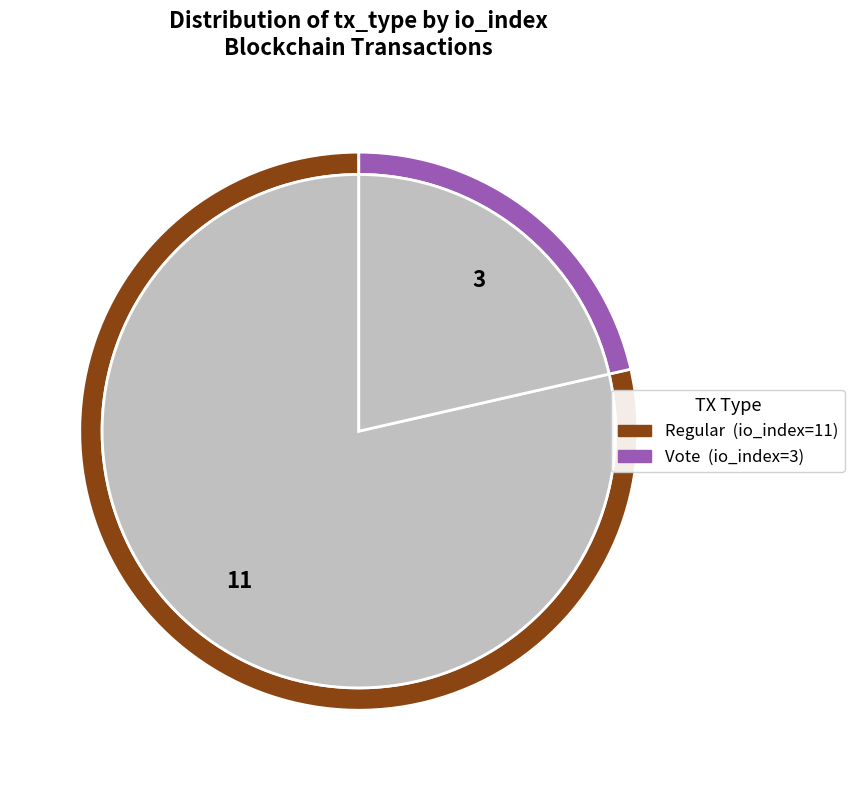

Count the number of slices in the pie.

2